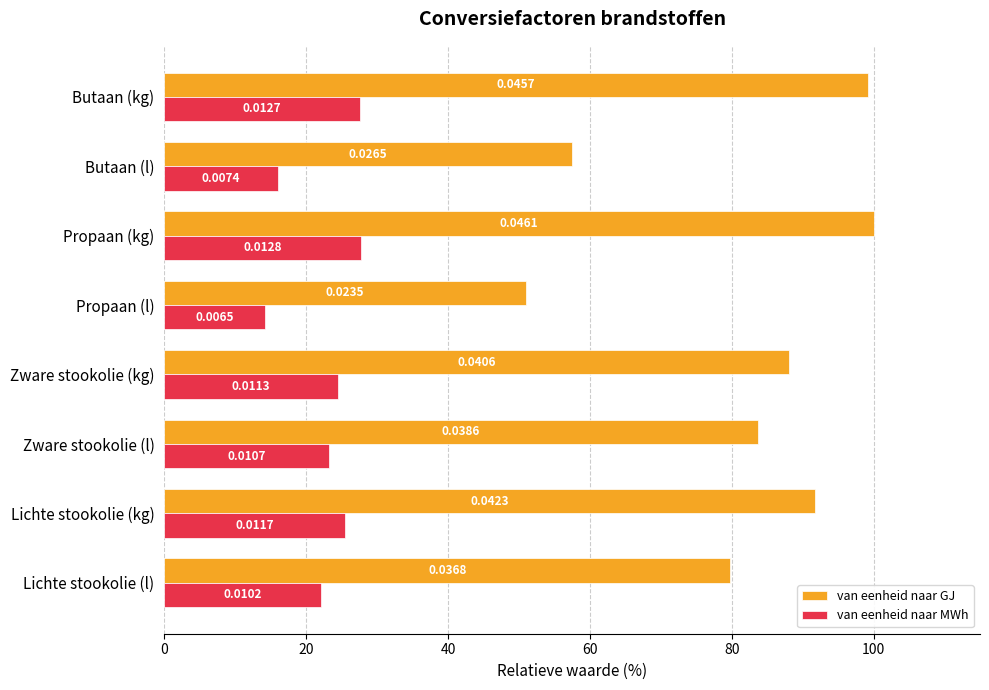

What are all the series names shown in the legend?

van eenheid naar GJ, van eenheid naar MWh